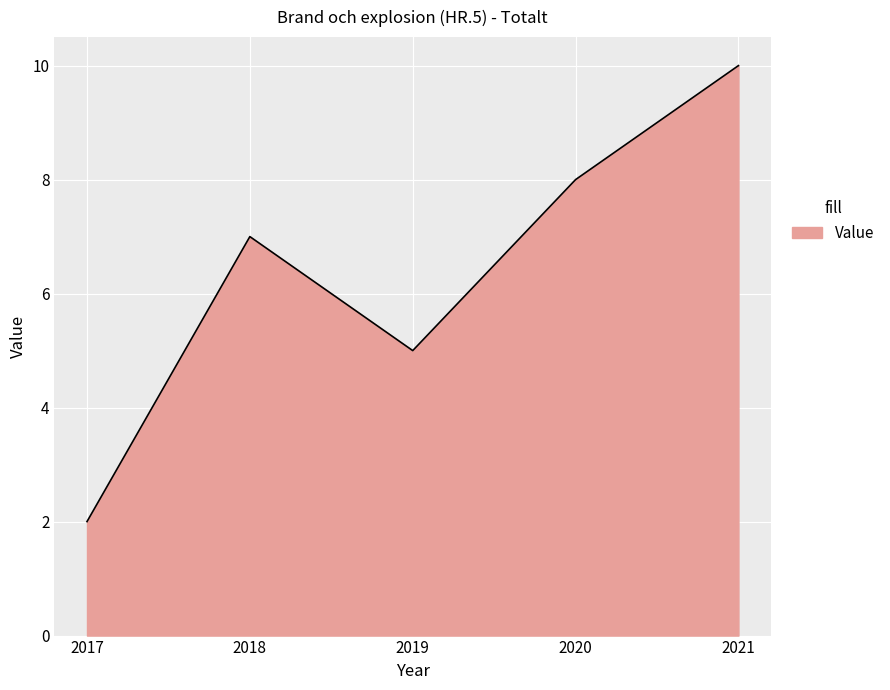

At which category does the data reach its first local valley?

2019